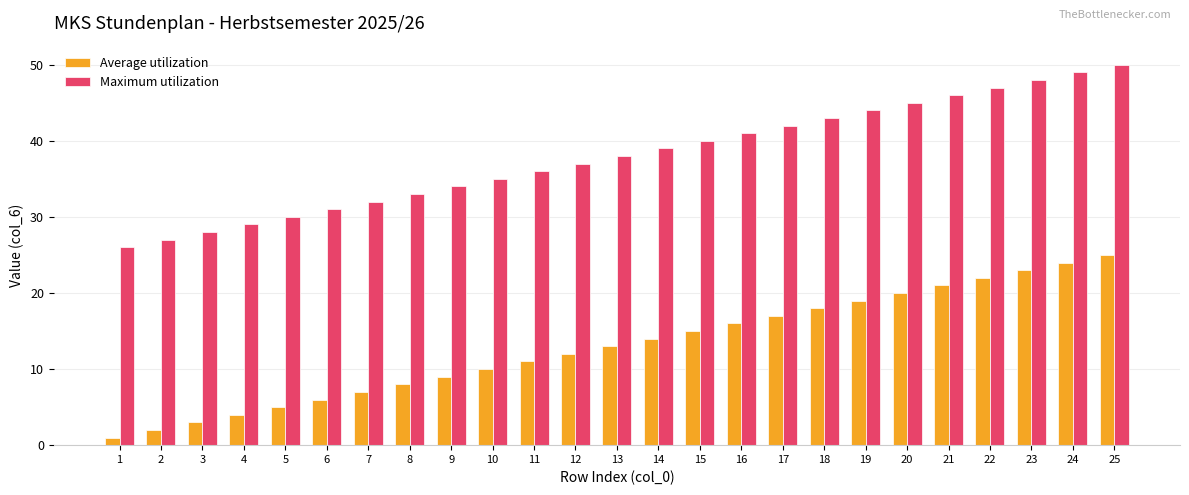

How many bars are there in total?

50